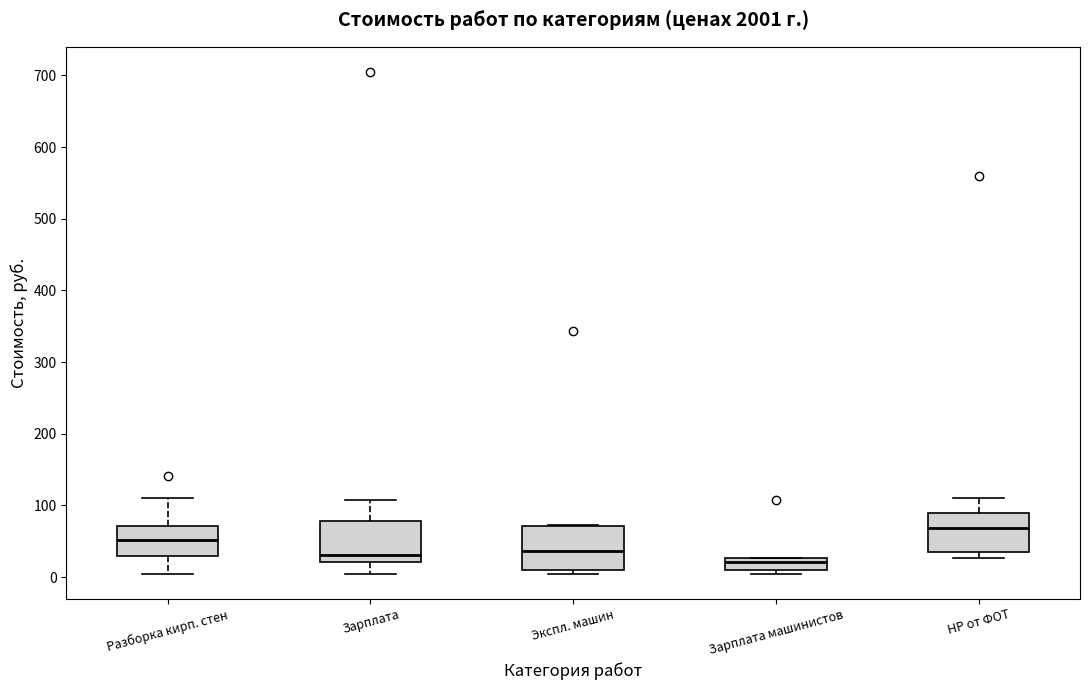

Where does the median line of the box for Зарплата машинистов sit on the y-axis? The values are not printed on the chart, so give them approximately, as read against the axis.

20